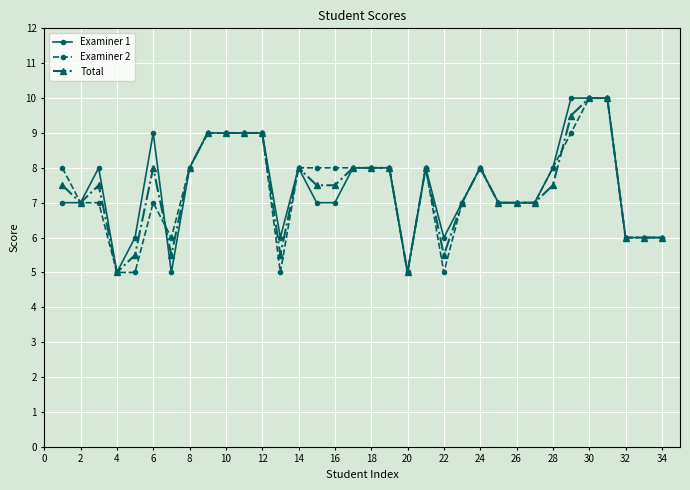

True or false: Total has more than 2 points higher than both neighbors.

True